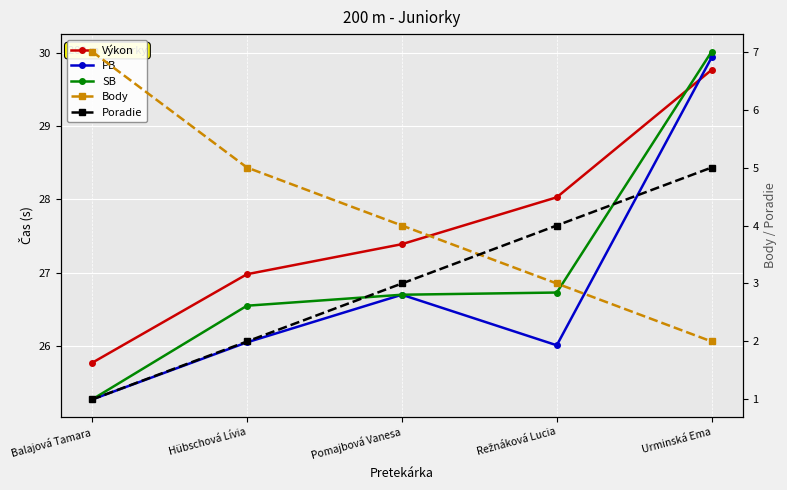

At which label does SB first exceed 26?

Hübschová Lívia